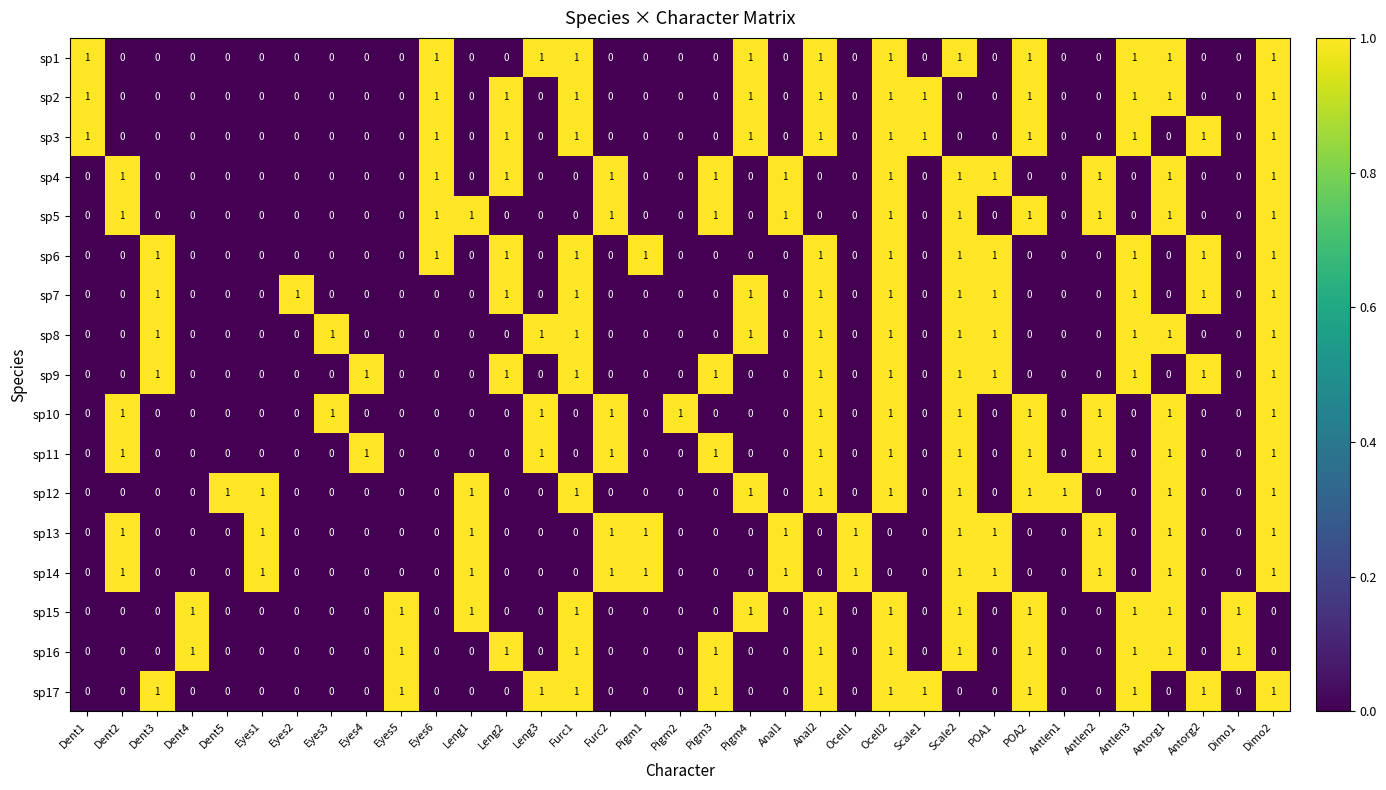

At how many categories does at least one series exceed 0?

35